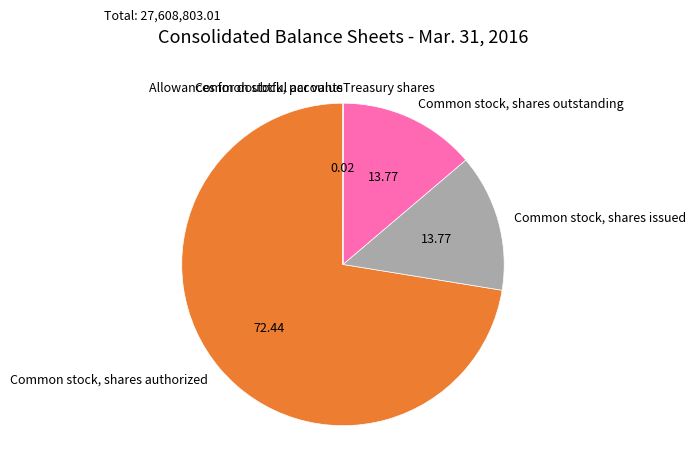

Between Common stock, shares authorized and Common stock, shares issued, which is larger?

Common stock, shares authorized